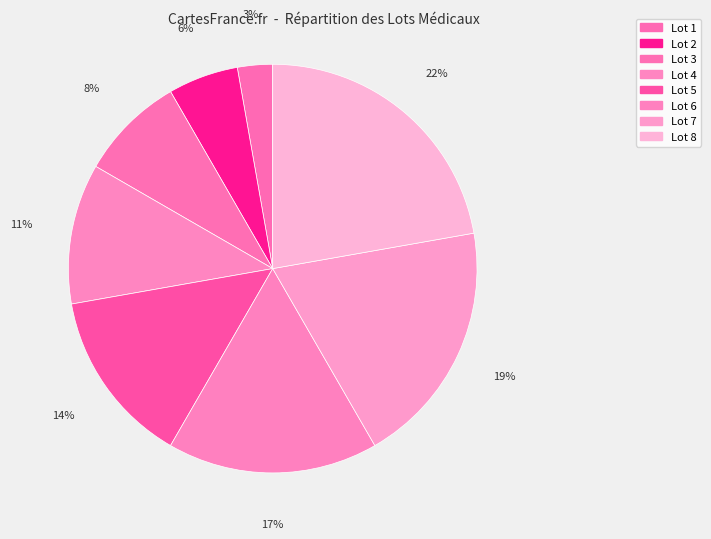

Which slice is the smallest?

Lot 1